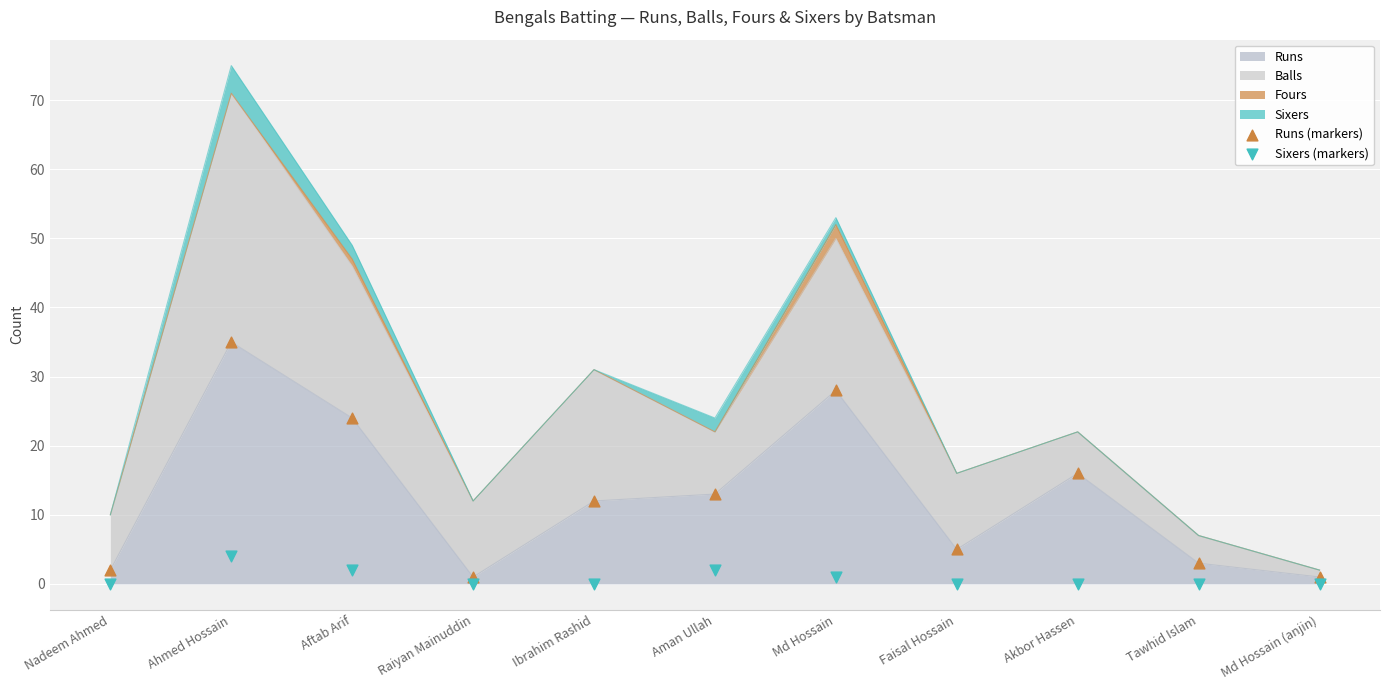

Which series has the widest spread of Y values?

Runs (markers)